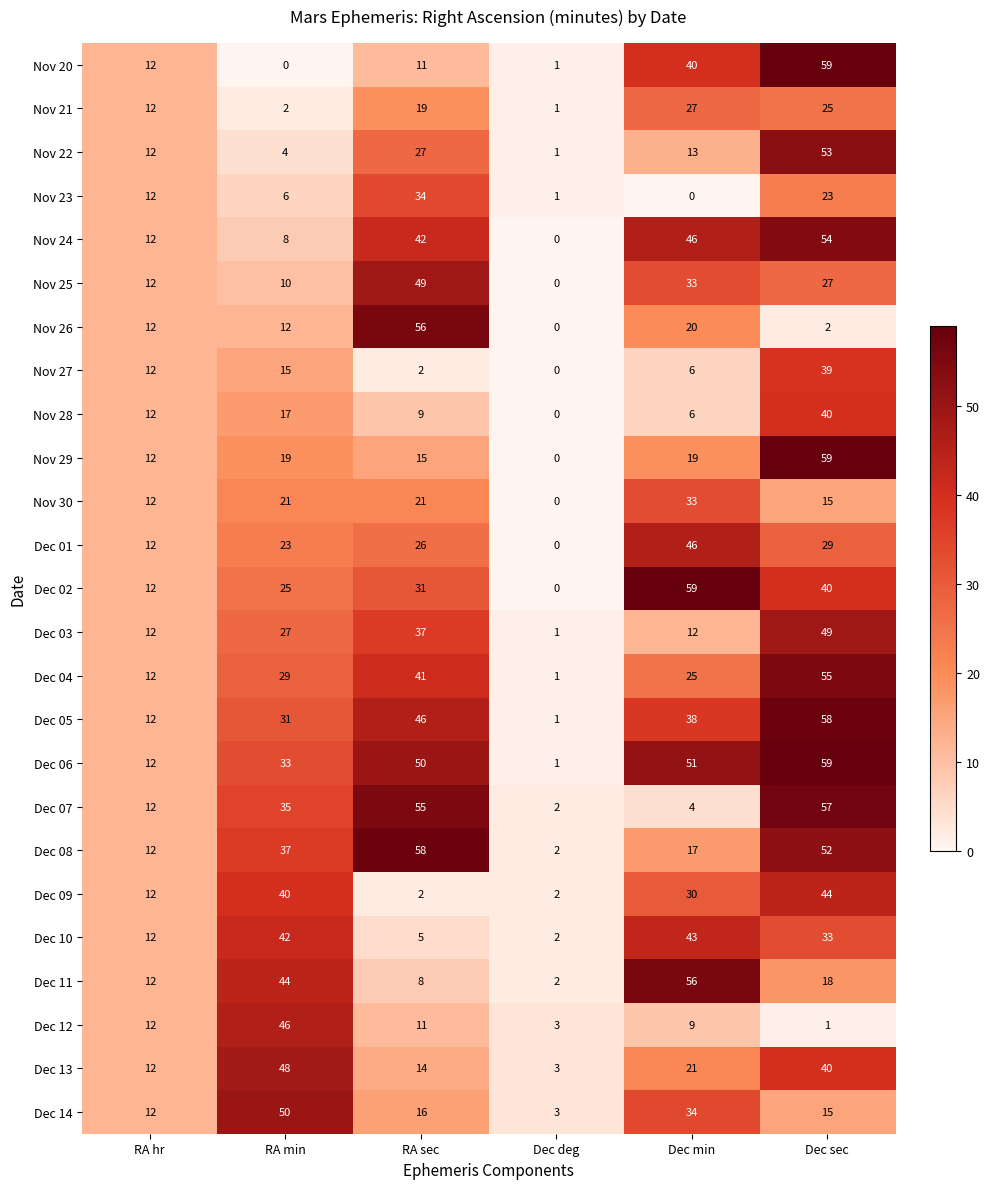

True or false: Nov 25 has a value of 10 at RA min.

True